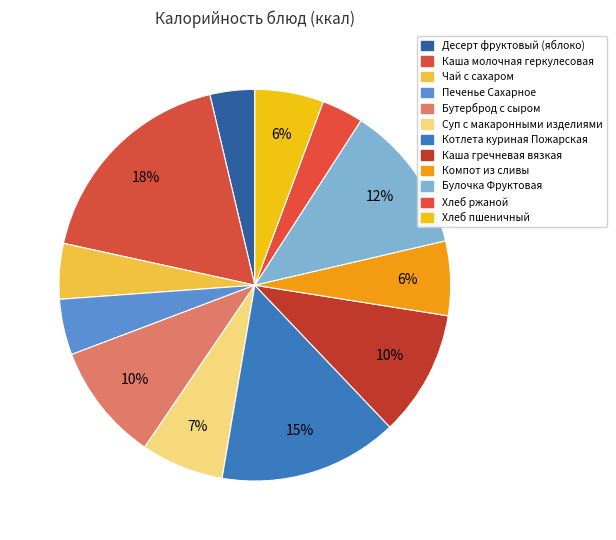

Is there any slice that represents more than half of the pie?

No